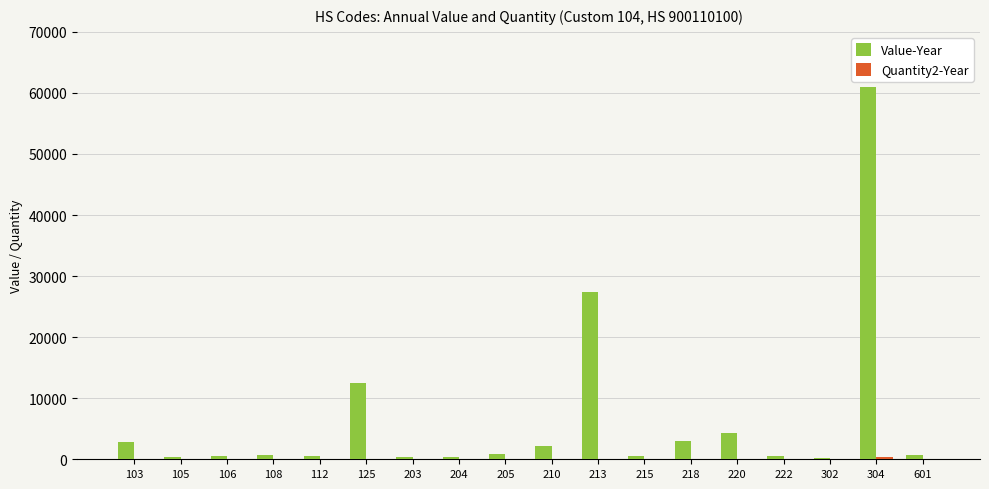

The value of Value-Year at 304 is 60997. True or false?

True